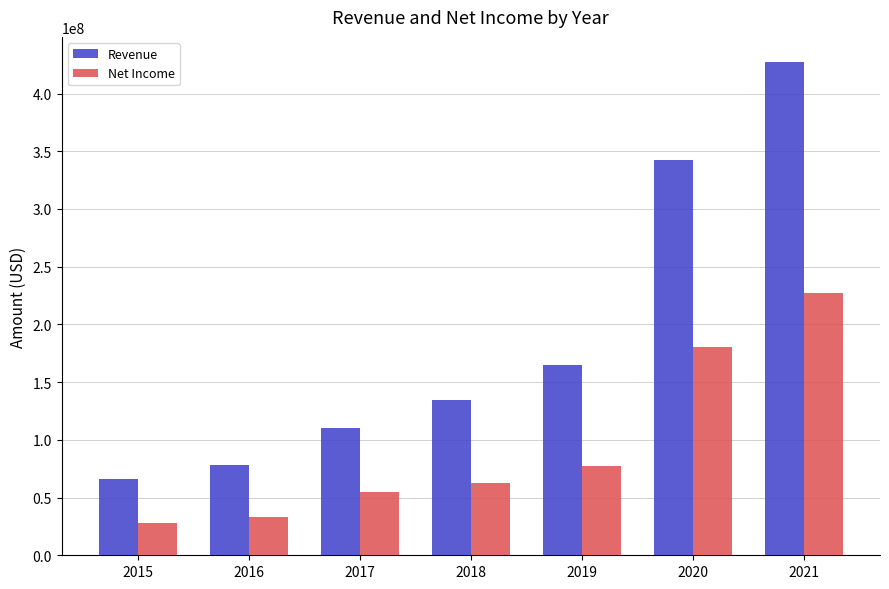

Which series has the largest total across all categories?

Revenue